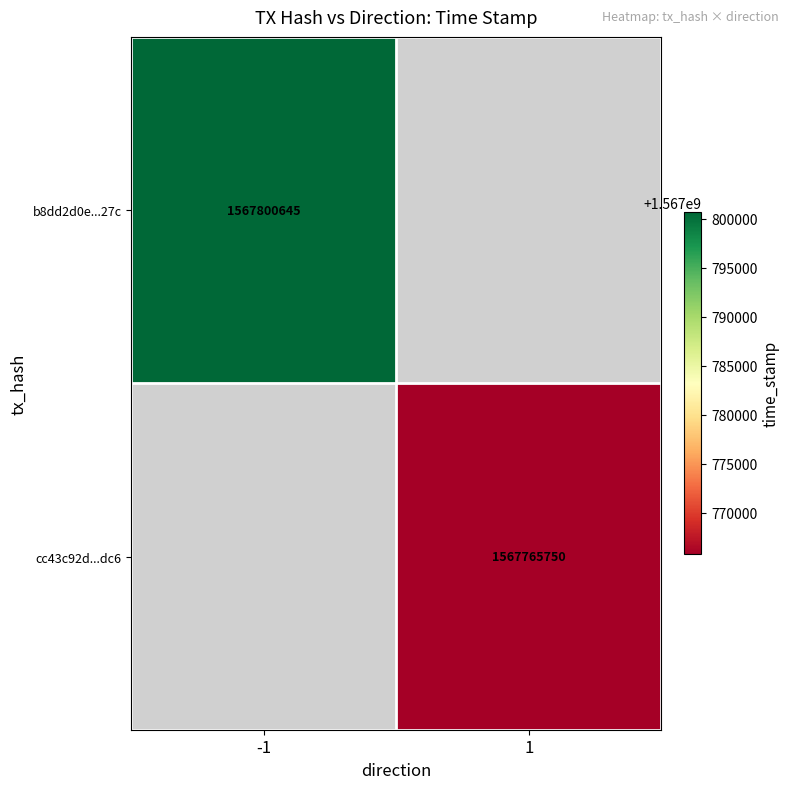

What is the maximum value shown in the chart?

1567800645.0